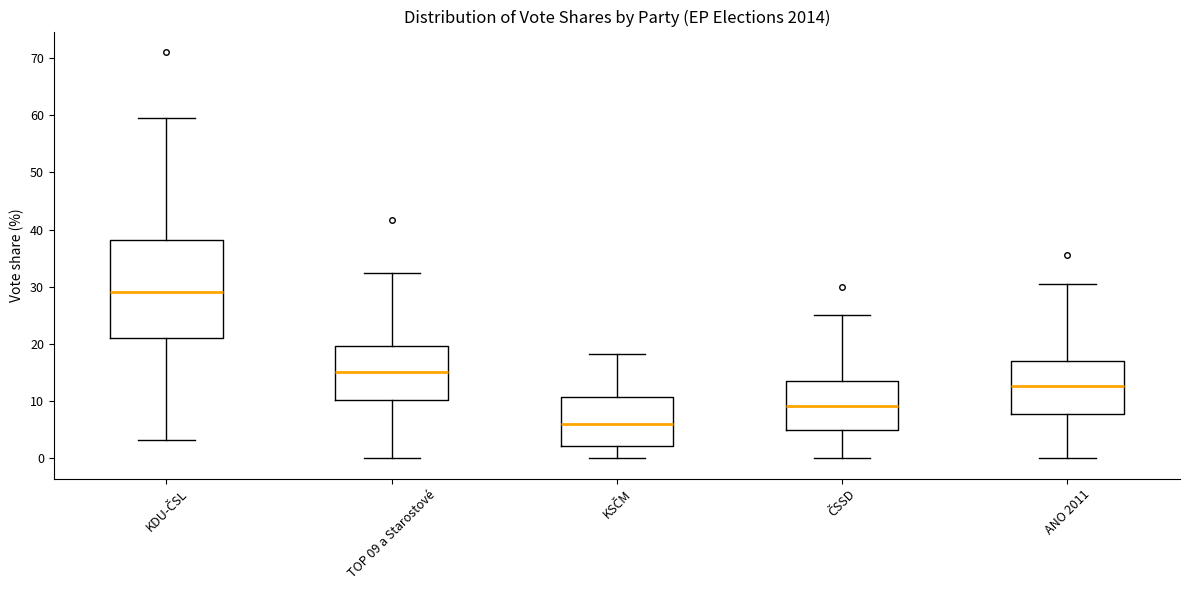

Which box's median line is the lowest?

KSČM